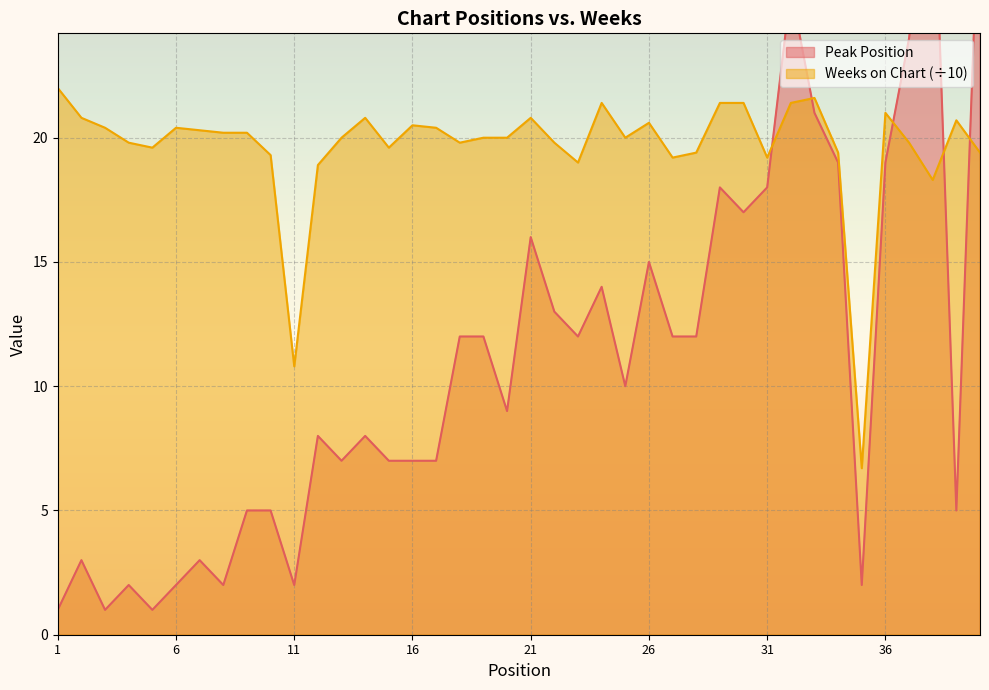

Where does the Peak Position series first go above 10?

18